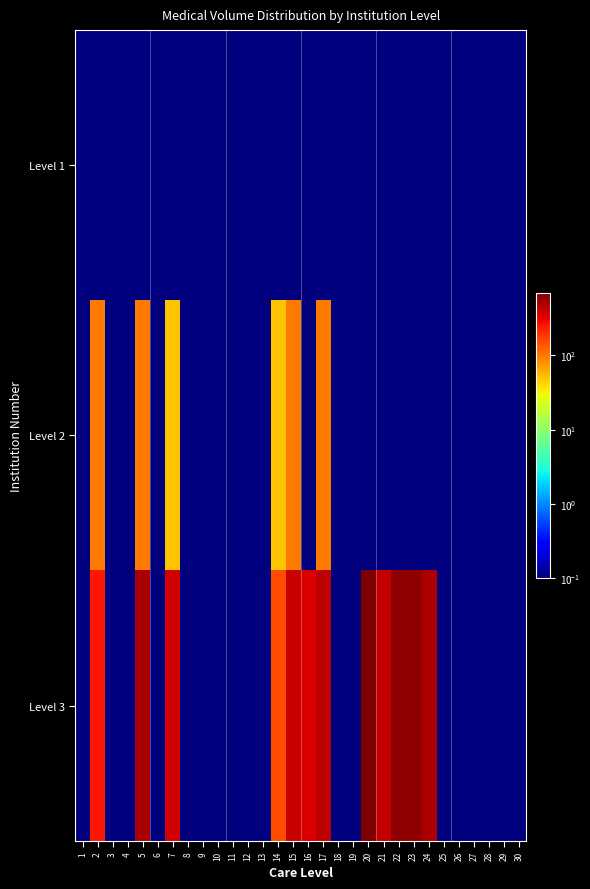

At 17, list the series in order from smallest to largest.

Level 1, Level 2, Level 3